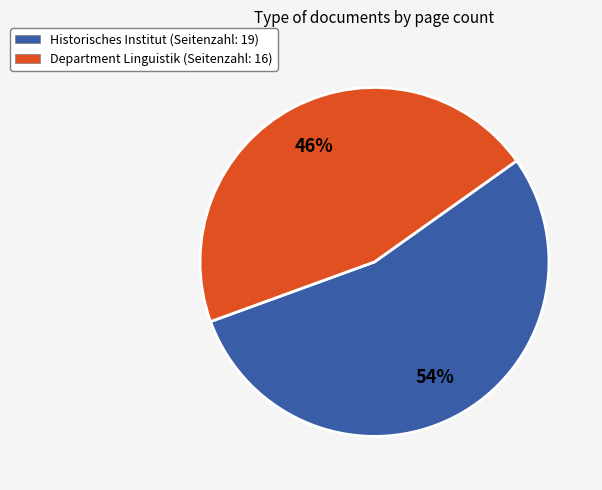

What is the largest slice in the pie chart?

Historisches Institut (Seitenzahl: 19)